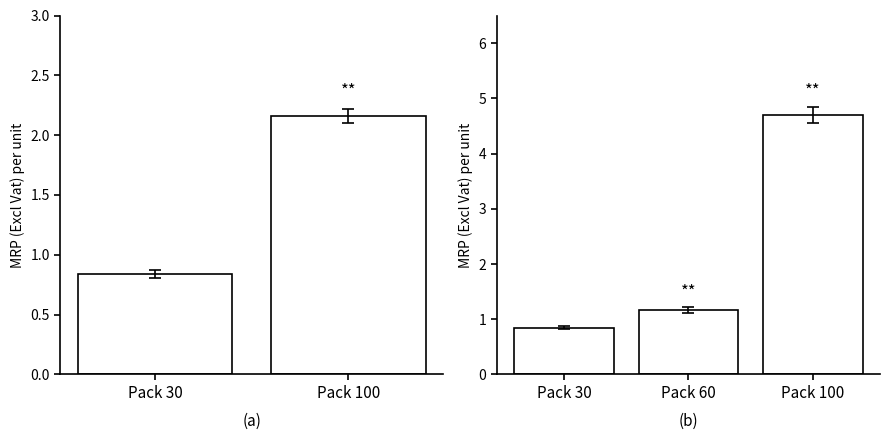

The chart shows a value of 4.7 at Pack 100. True or false?

True